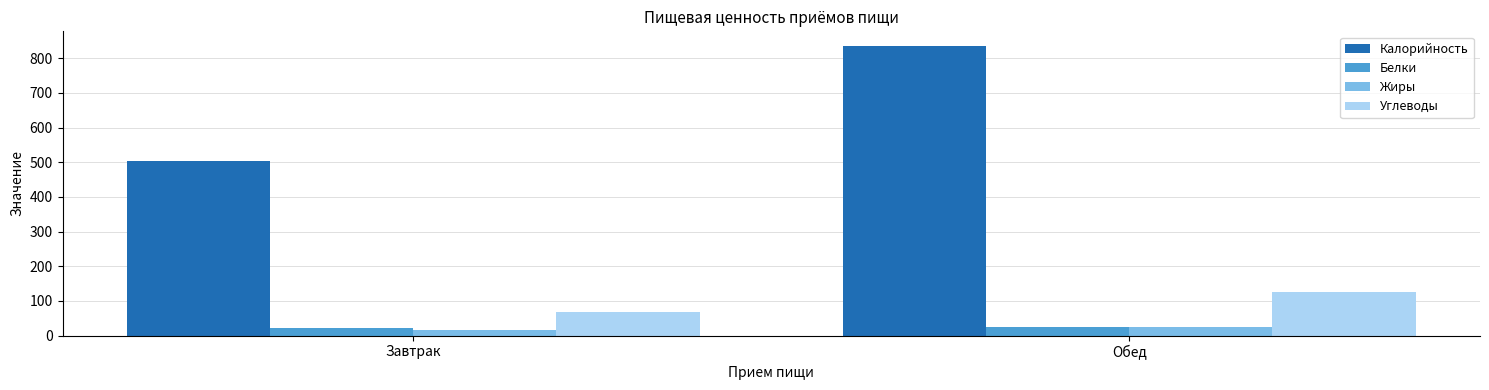

What is the average value of the Белки series?

22.6